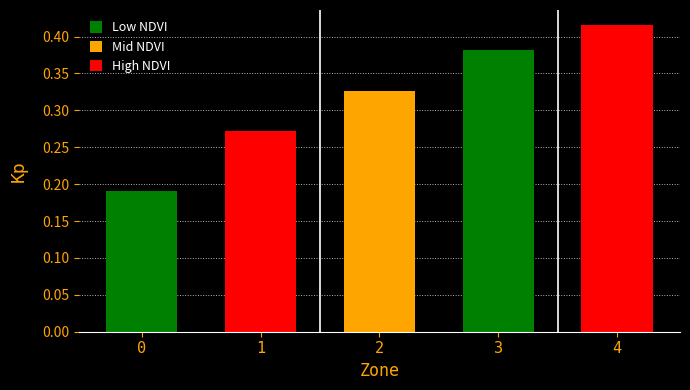

Rank the categories by value from highest to lowest.

4, 3, 2, 1, 0